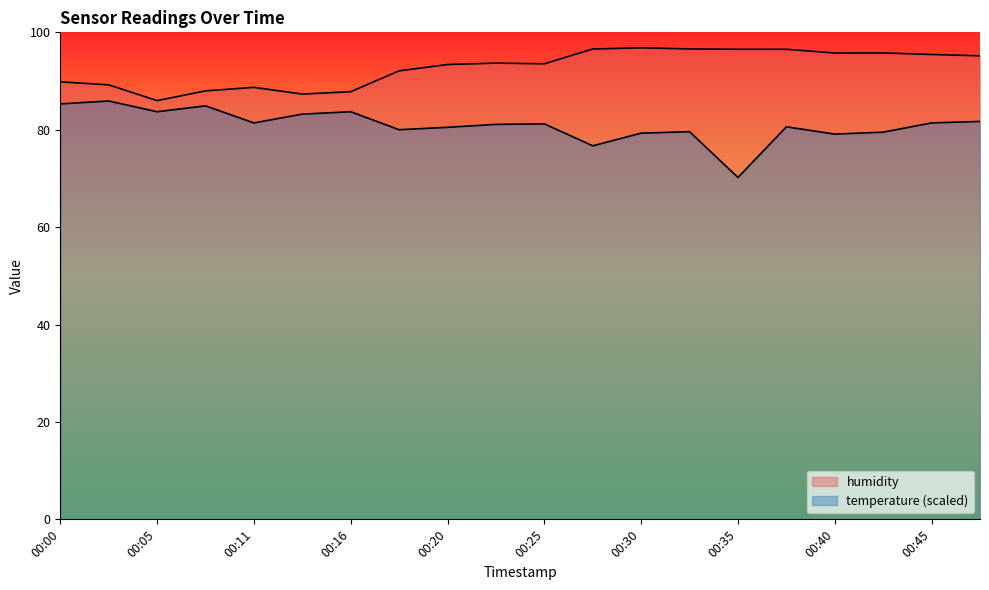

At which label does humidity first exceed 93?

00:20